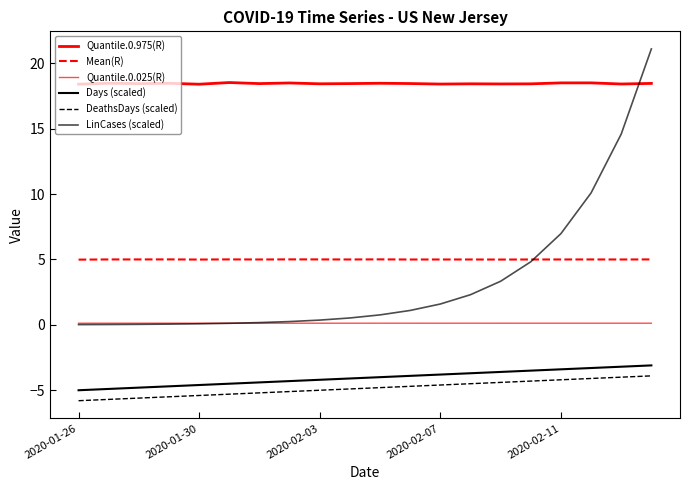

What is the value of the Quantile.0.975(R) point at the 15th from the left?

18.4